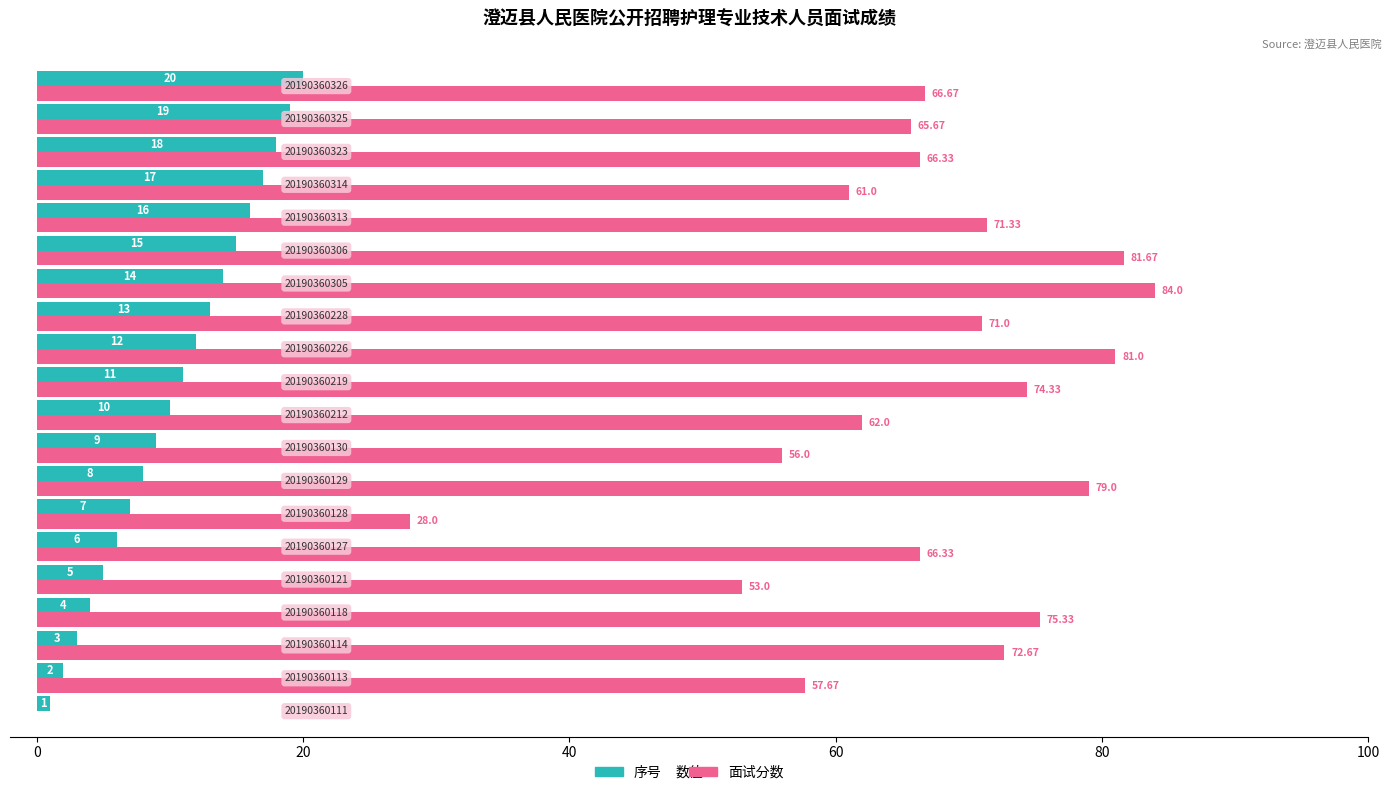

Which series has the largest total across all categories?

面试分数